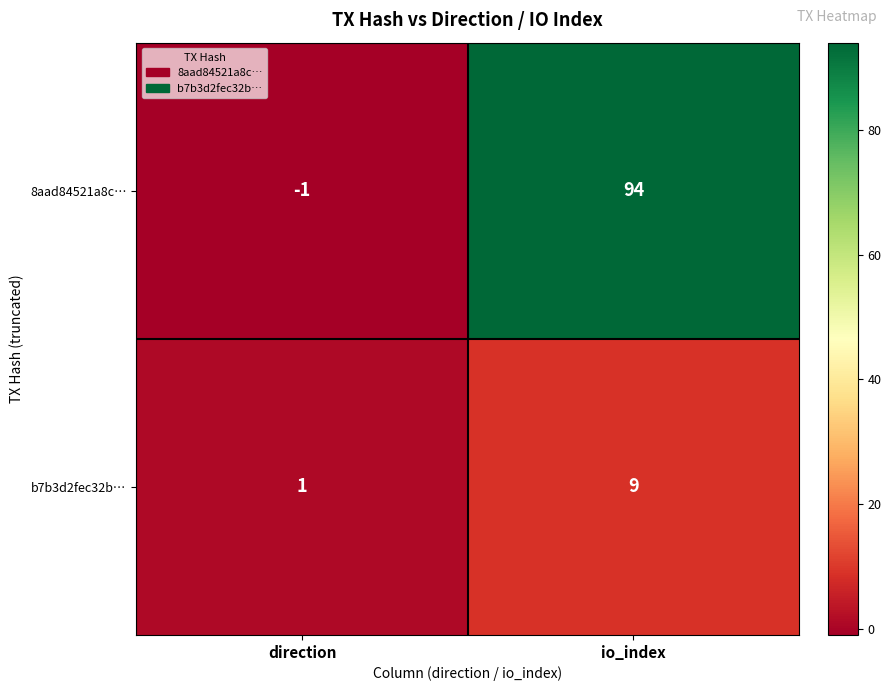

What is the smallest value displayed?

-1